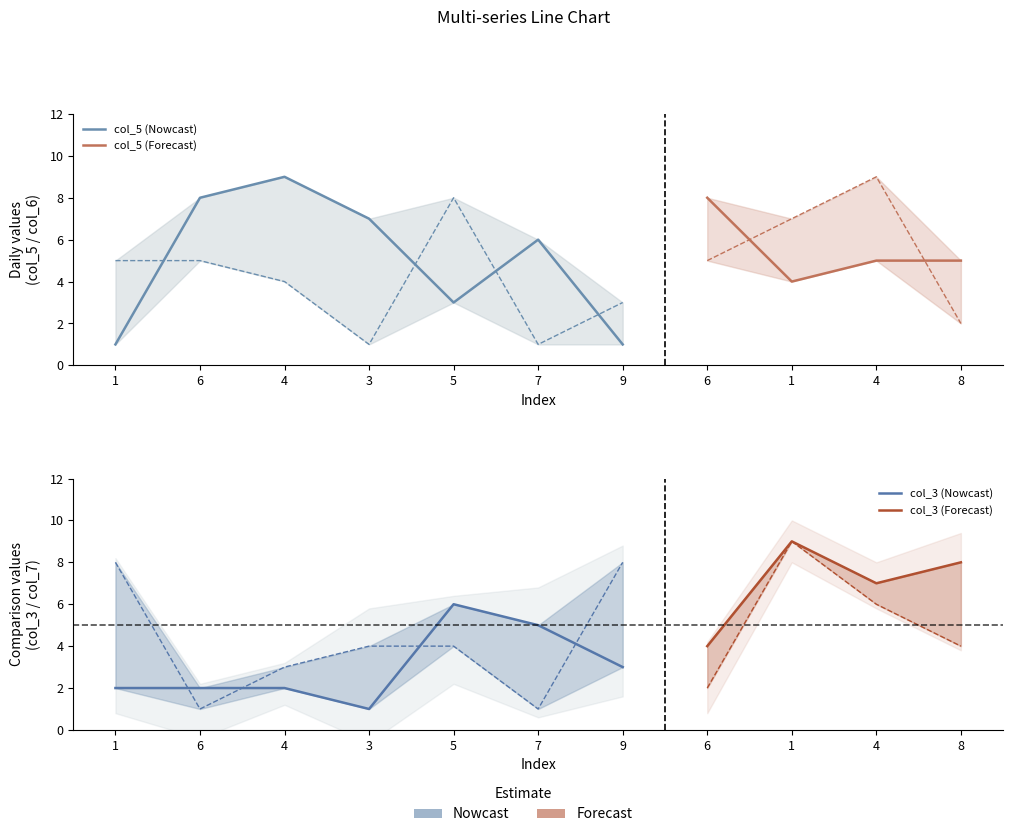

Which category has the highest value in the col_5 series?

4